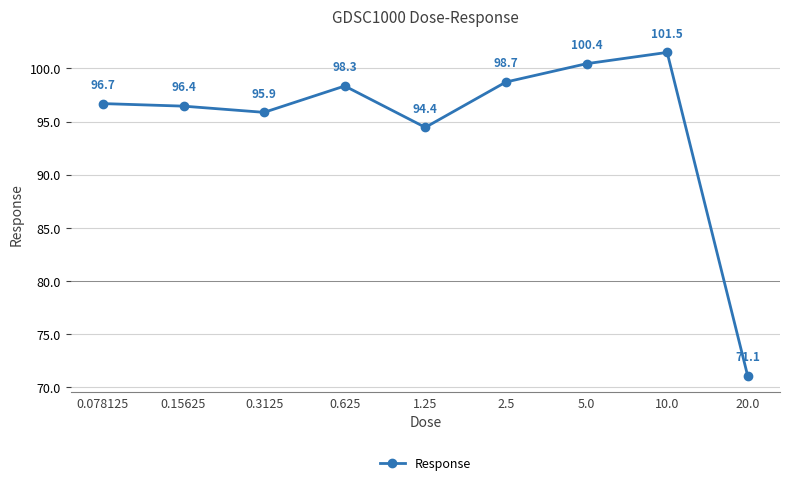

True or false: there are more than 1 points higher than both neighbors.

True